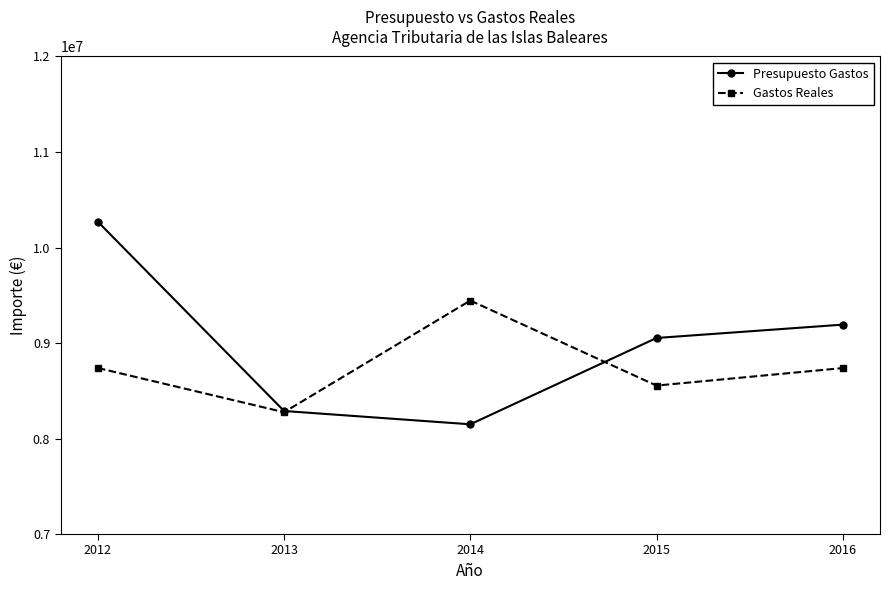

What value does the Gastos Reales series have at 2016?

8737667.6